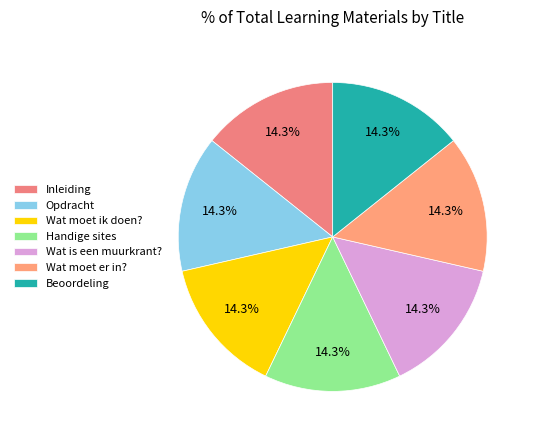

Rank the categories by value from lowest to highest.

Inleiding, Opdracht, Wat moet ik doen?, Handige sites, Wat is een muurkrant?, Wat moet er in?, Beoordeling